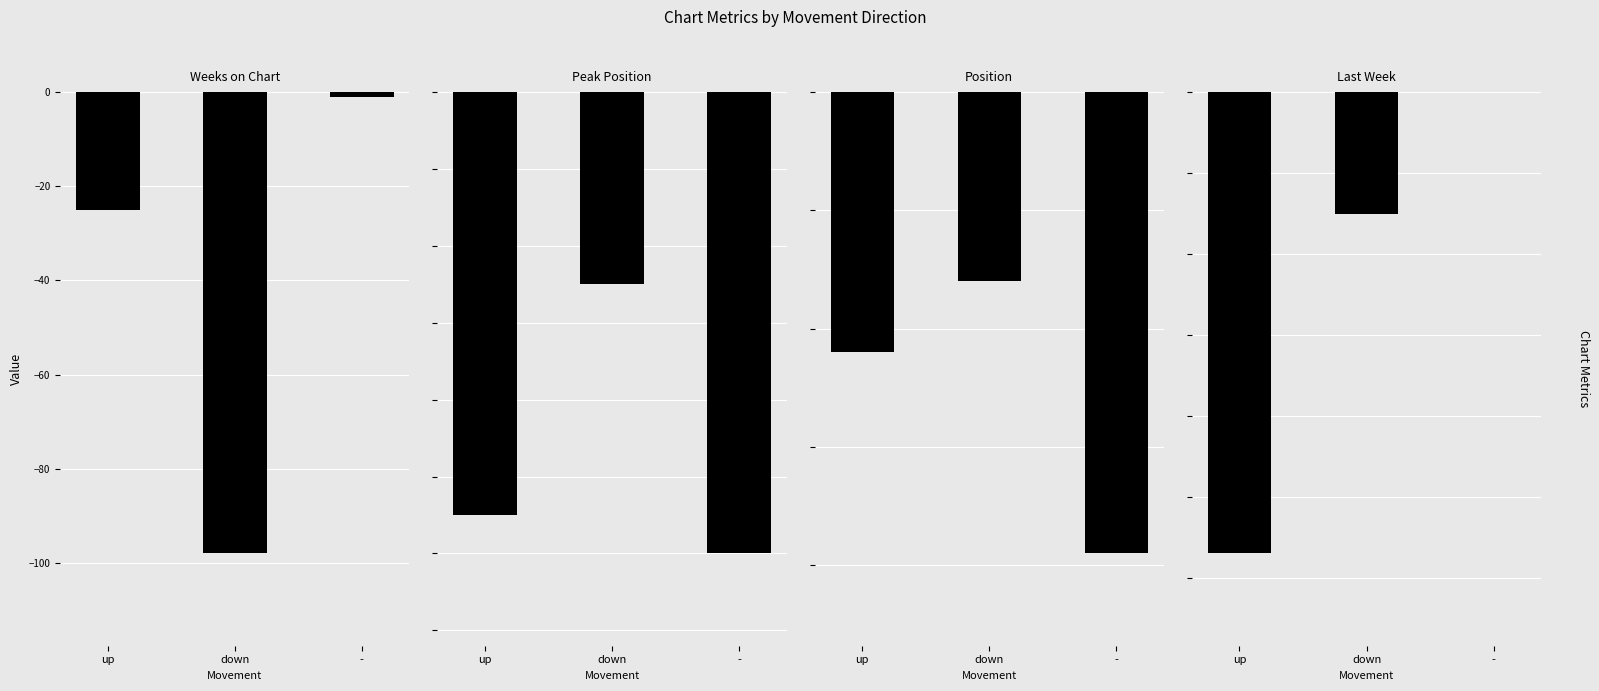

Reading left to right, what are all the values shown in this chart?

Weeks on Chart: up=-25	down=-98	-=-1
Peak Position: up=-11	down=-5	-=-12
Position: up=-22	down=-16	-=-39
Last Week: up=-57	down=-15	-=0